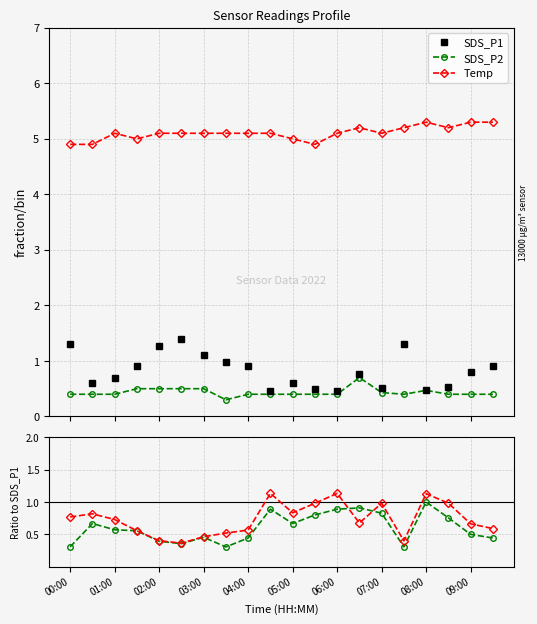

True or false: SDS_P1 and Temp intersect in this chart.

False